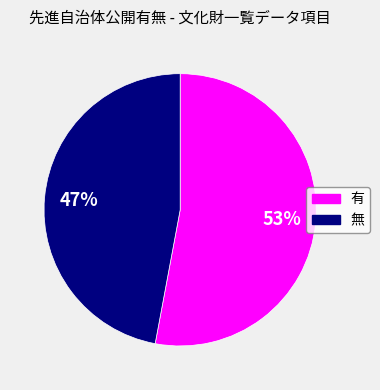

Approximately how many times larger is the value at 有 compared to 無?

1.1